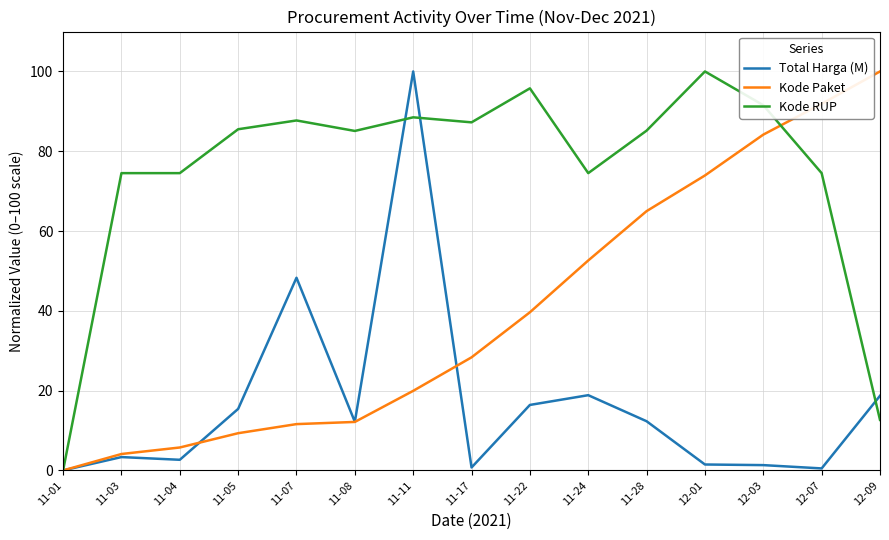

Between 11-04 and 12-07, which series saw the biggest shift?

Kode Paket